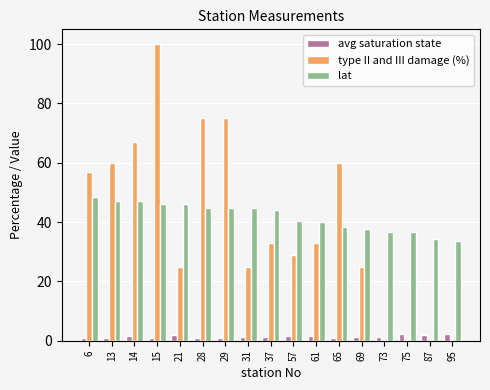

At which category does the chart reach its peak across all series?

15